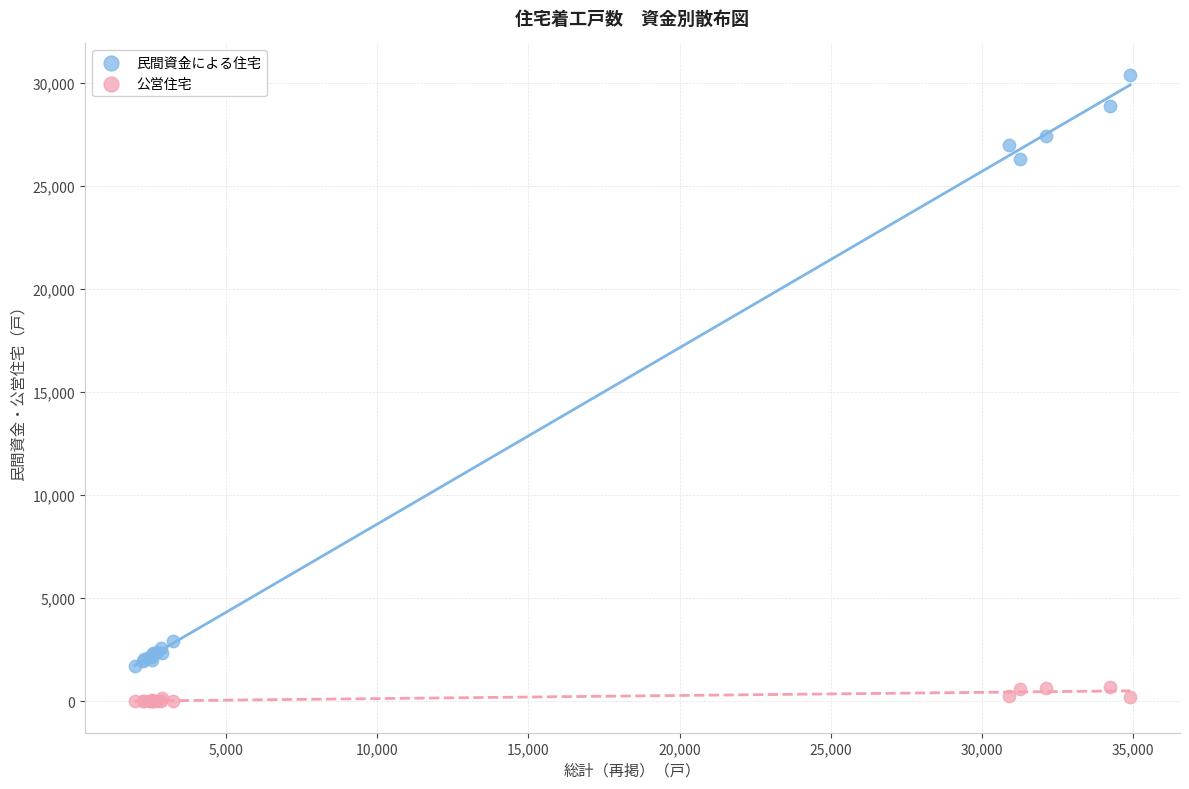

Which series reaches the minimum Y coordinate?

公営住宅